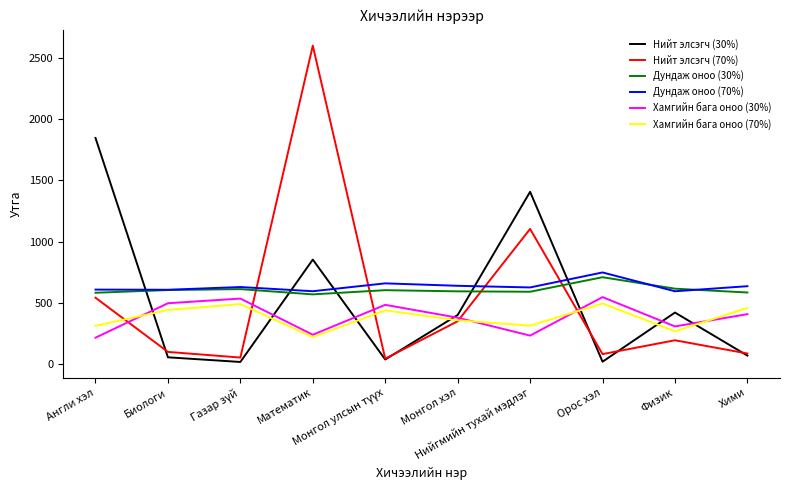

How many lines are shown in the chart?

6